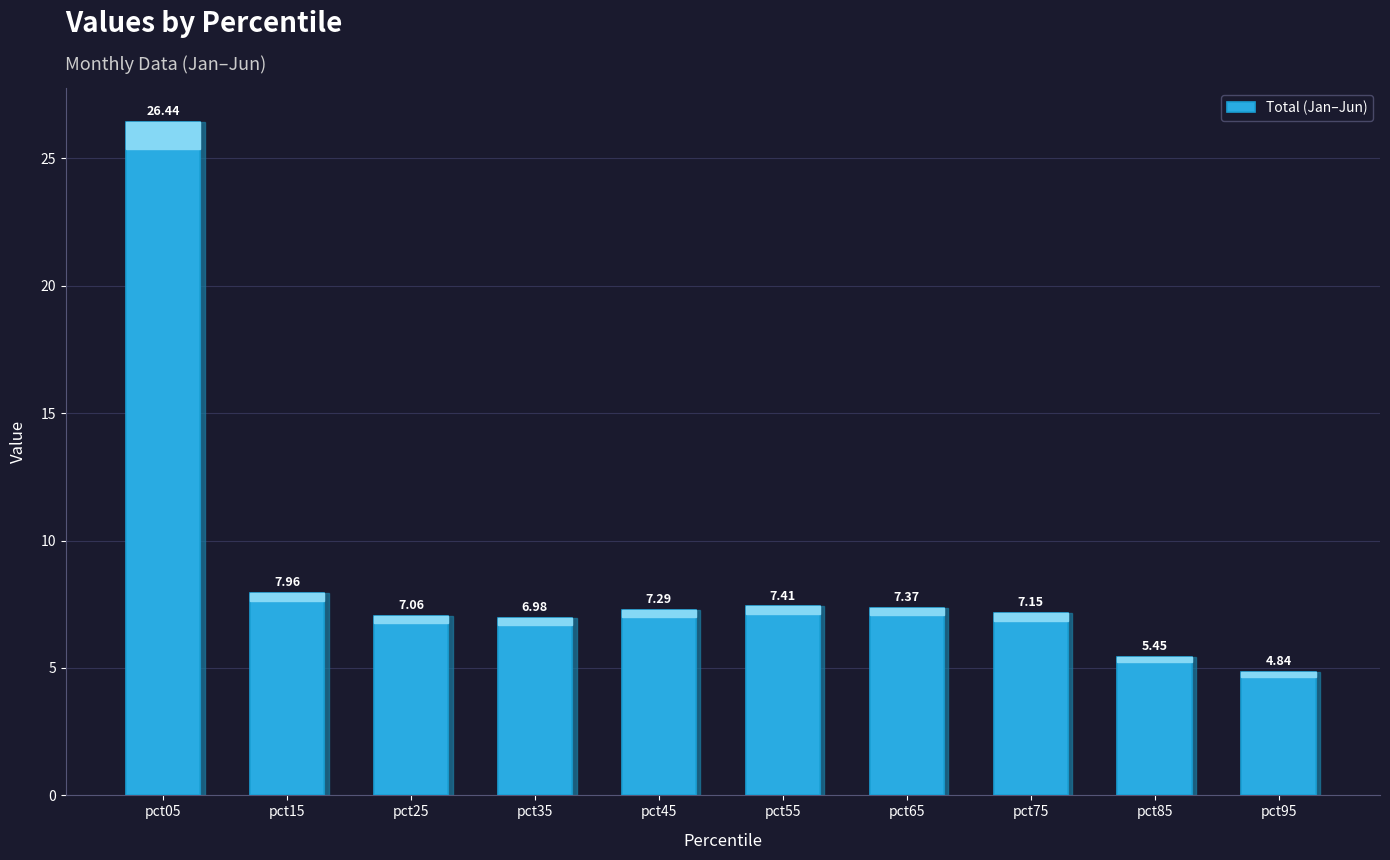

The value at pct55 is 7.4. True or false?

True